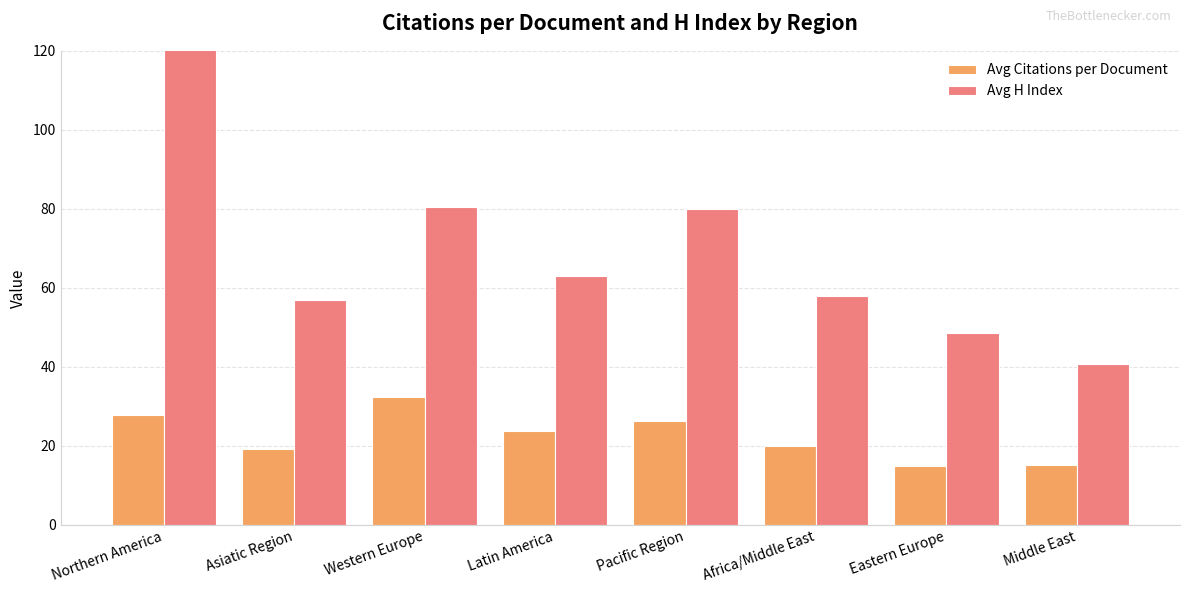

What are all the series names shown in the legend?

Avg Citations per Document, Avg H Index